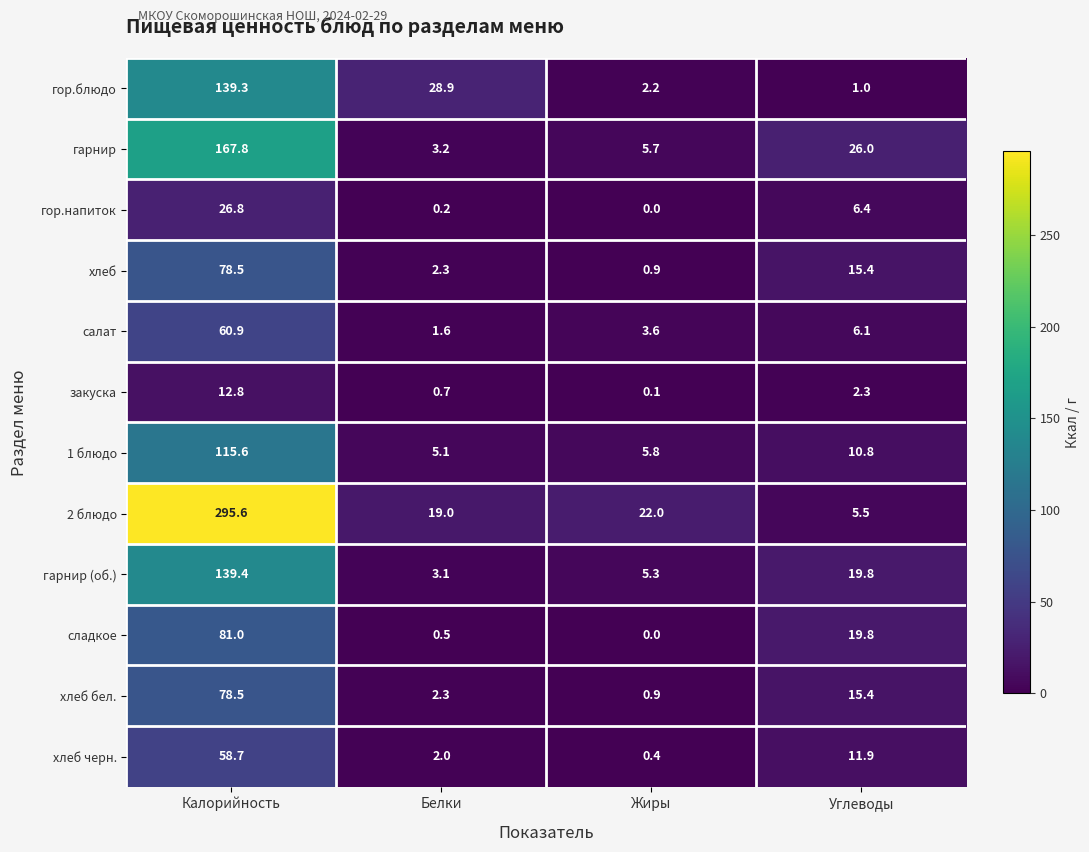

The value of хлеб черн. at Углеводы is 11.9. True or false?

True